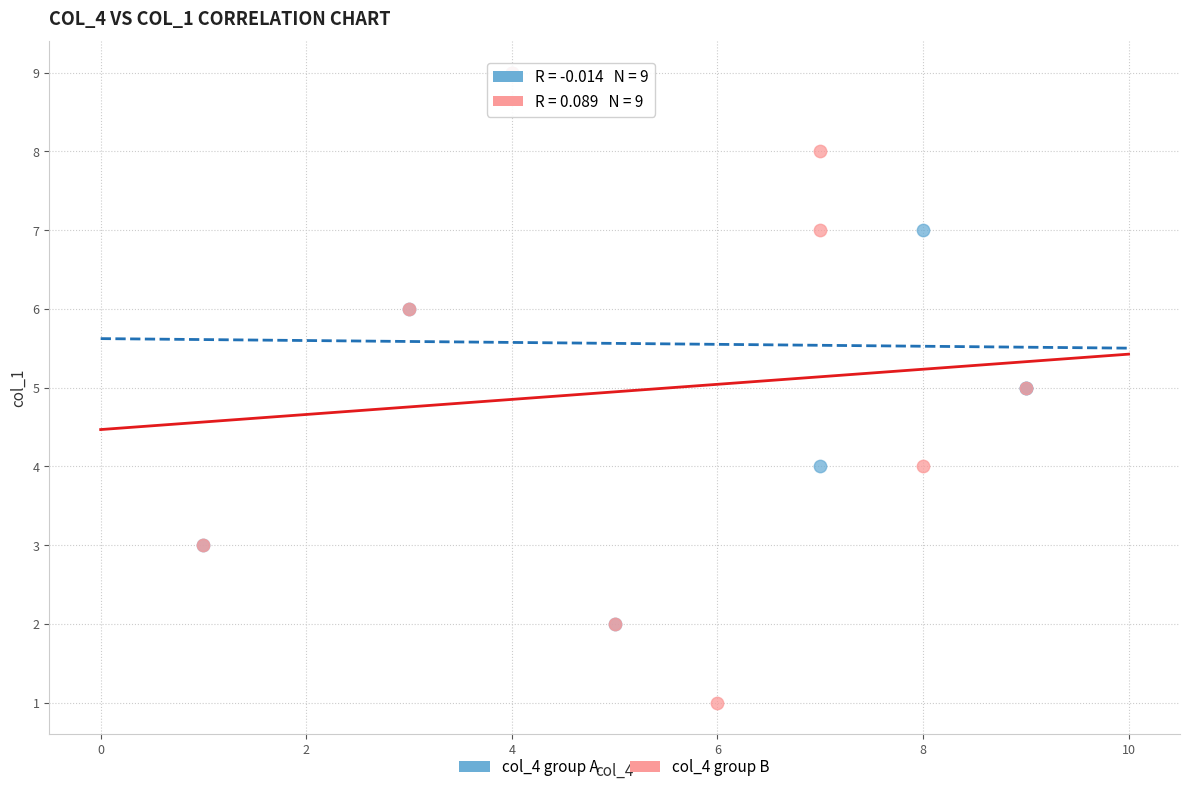

Which series has the largest Y range (max minus min)?

col_4 group B